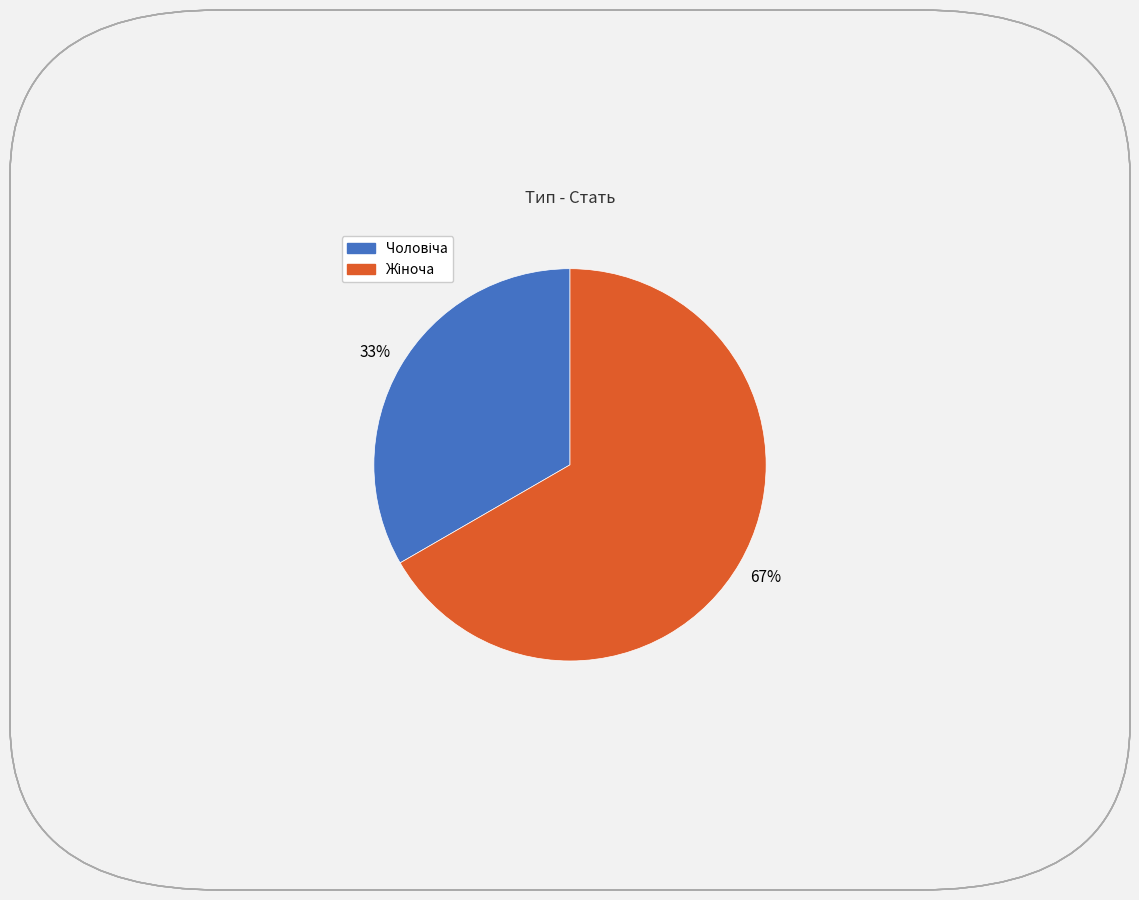

Does any single category account for the majority?

Yes